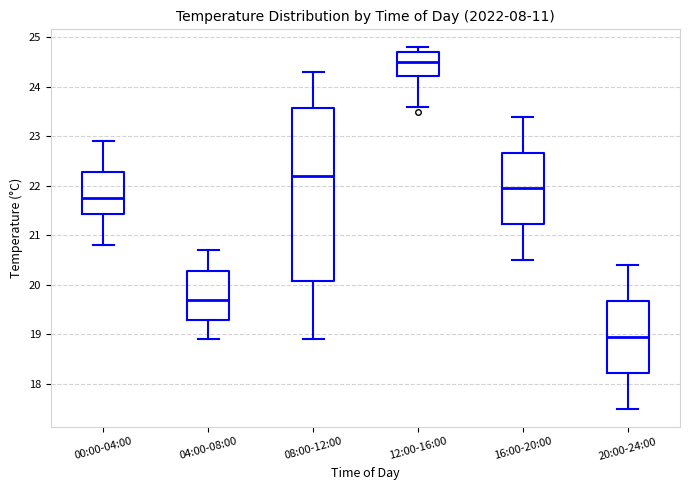

Comparing the boxes themselves (not the whiskers), which one is the tallest?

08:00-12:00